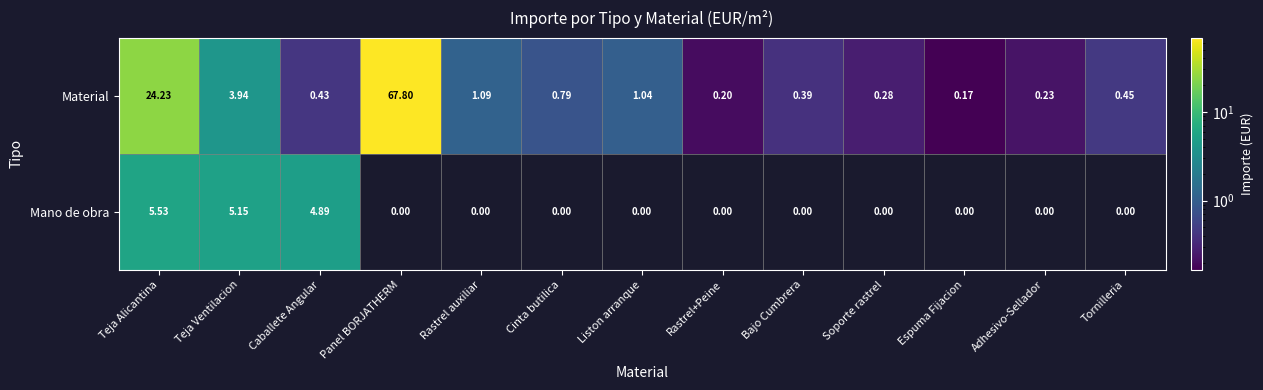

Which series has the largest range (max minus min)?

Material